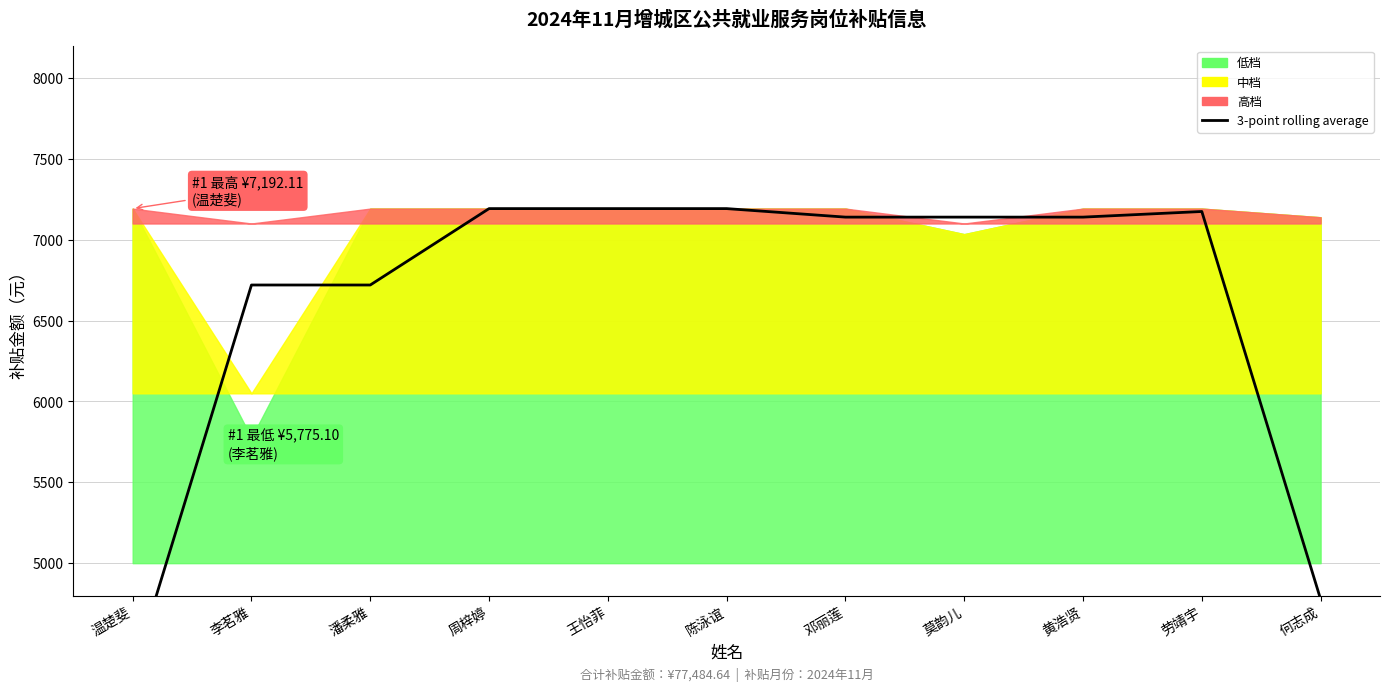

What is the value of the 7th point from the left?

7139.5